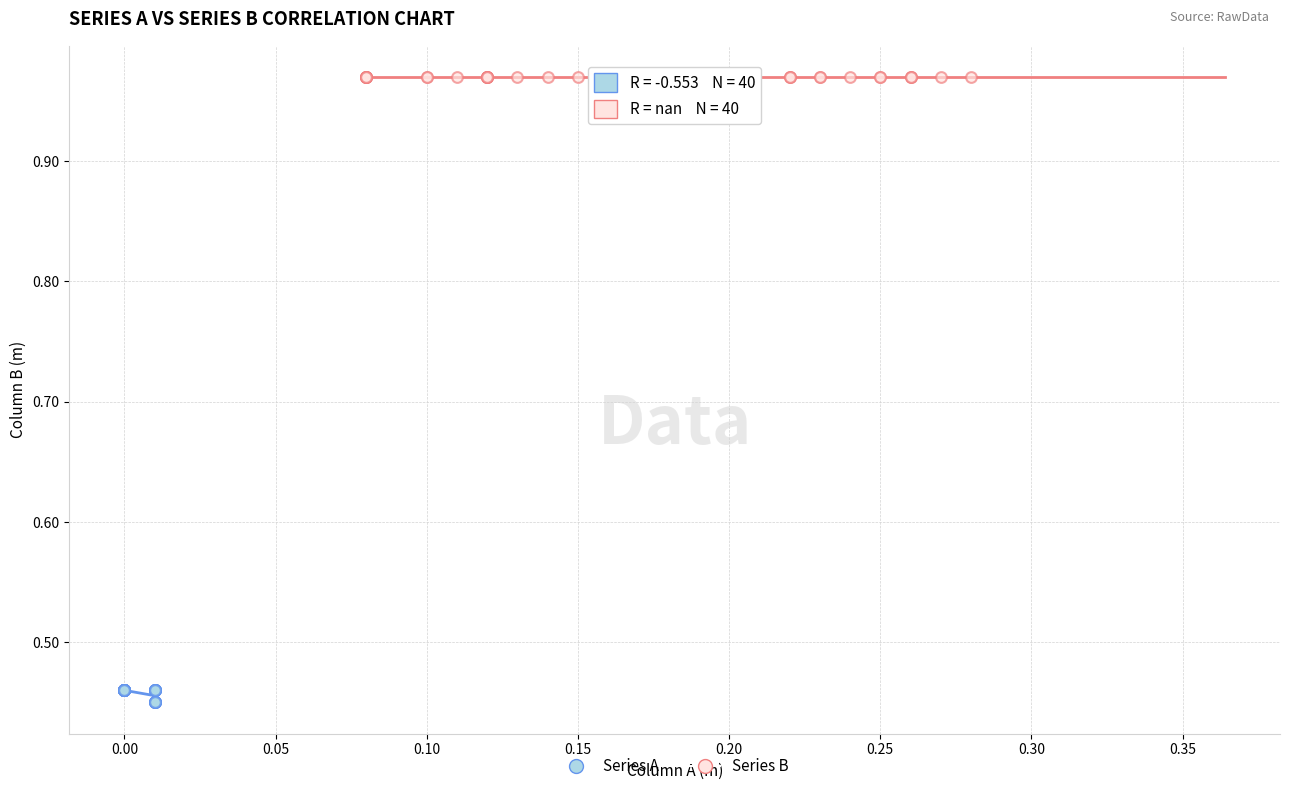

Which series reaches the maximum Y coordinate?

Series B